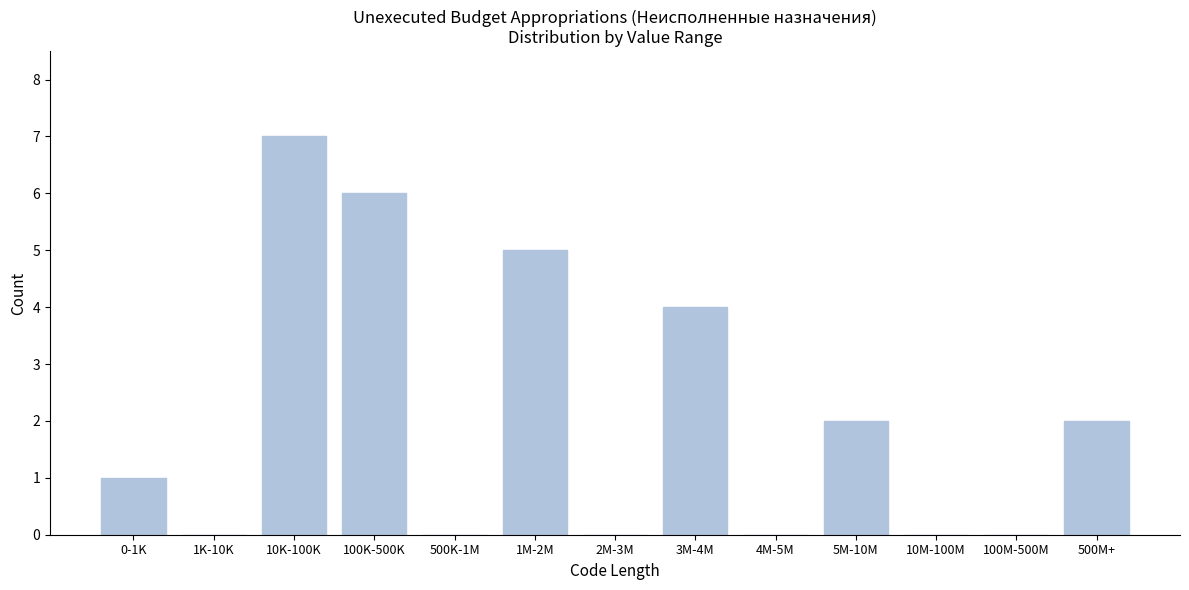

Reading left to right, transcribe all the data shown in this chart.

0-1K=1	1K-10K=0	10K-100K=7	100K-500K=6	500K-1M=0	1M-2M=5	2M-3M=0	3M-4M=4	4M-5M=0	5M-10M=2	10M-100M=0	100M-500M=0	500M+=2